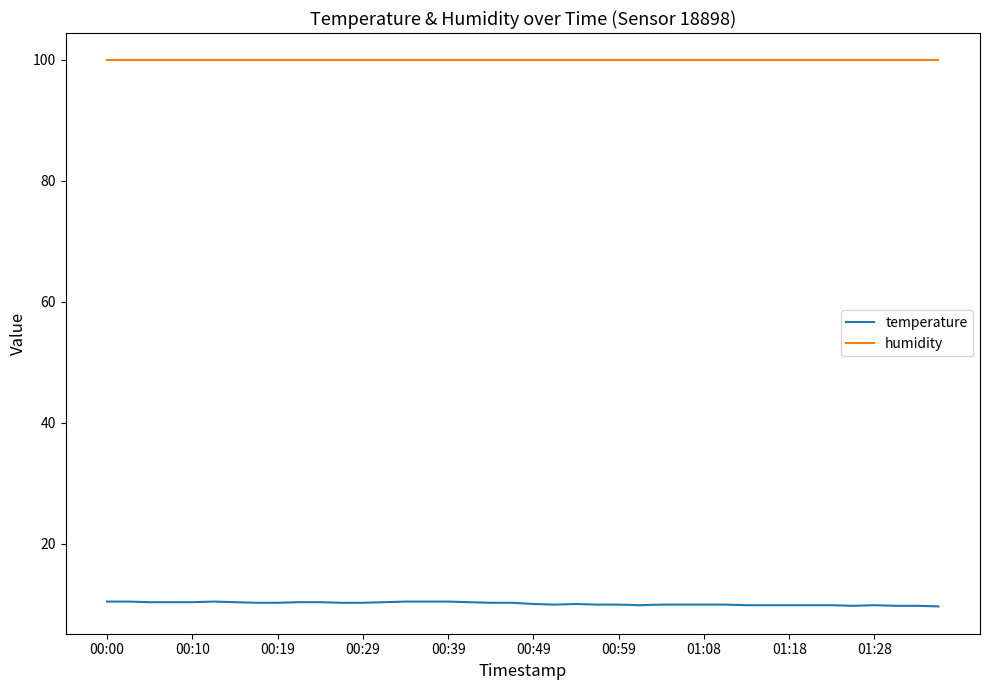

What are all the series names shown in the legend?

temperature, humidity